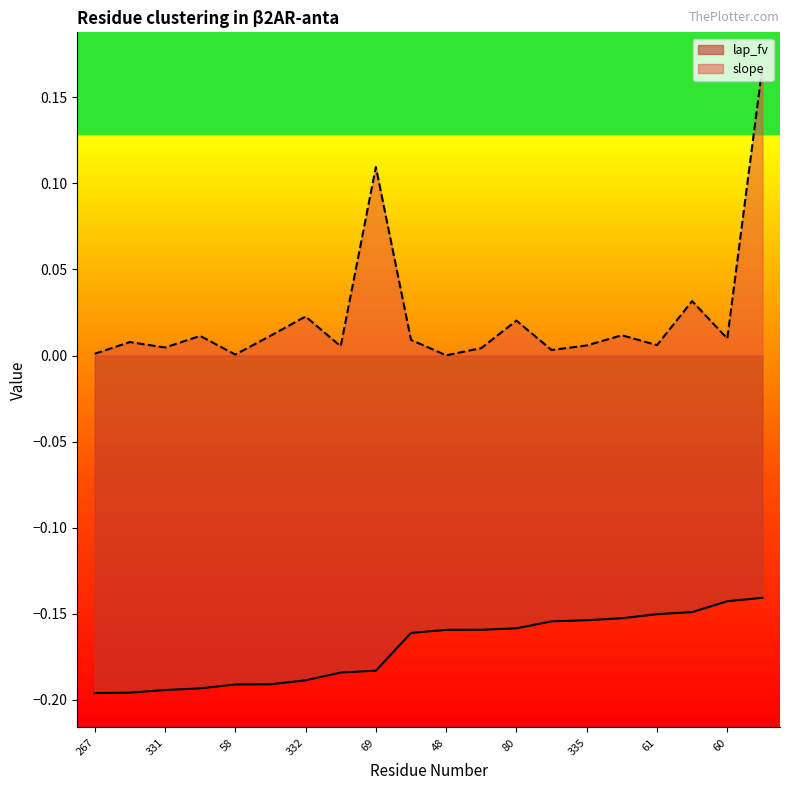

How many lines are shown in the chart?

2